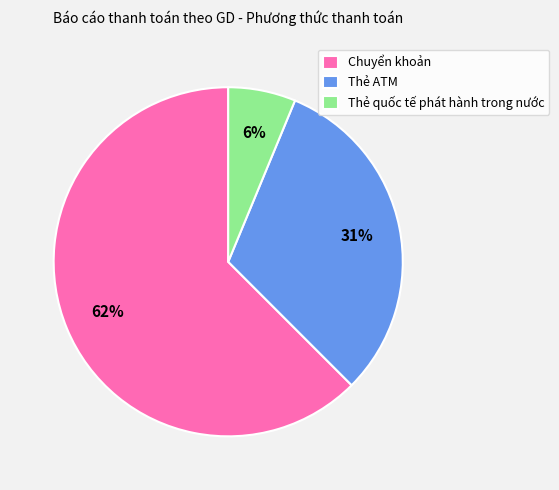

Is it true that Thẻ quốc tế phát hành trong nước is 6% of the pie?

True